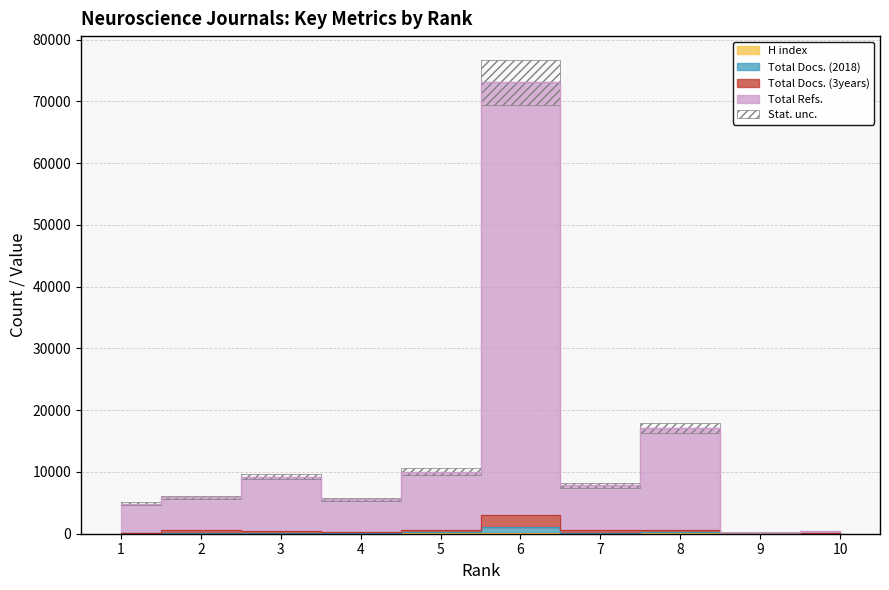

How many values in the Total Docs. (3years) series exceed 531?

4